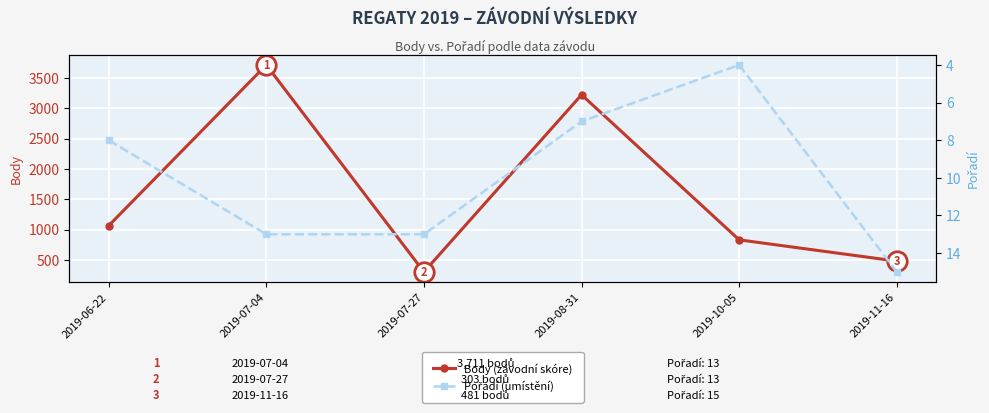

What is the minimum value shown in the chart?

4